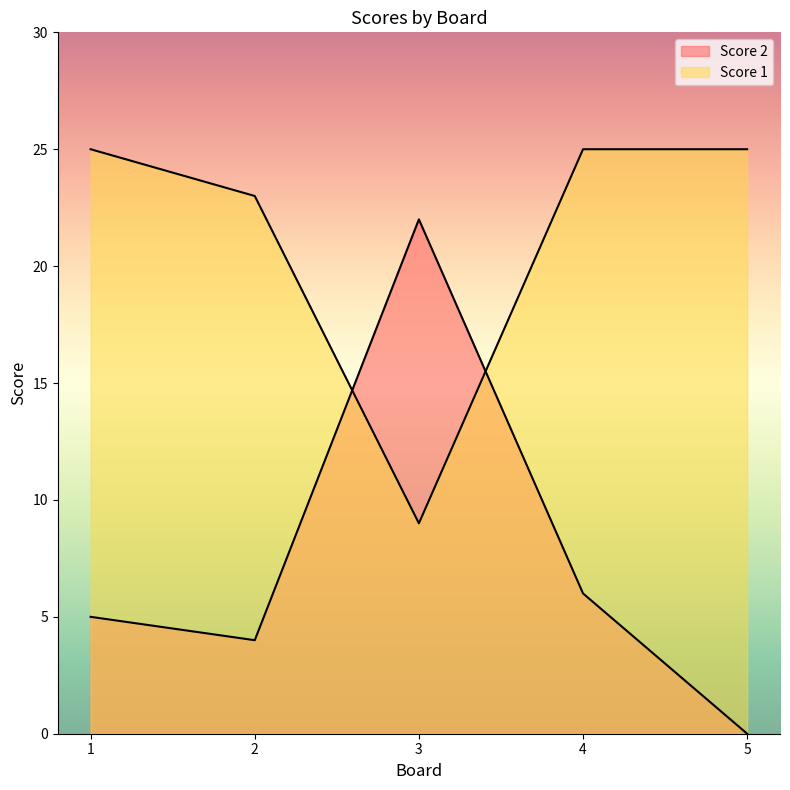

Reading right to left, what are all the values shown in this chart?

Score 2: 0	6	22	4	5
Score 1: 25	25	9	23	25